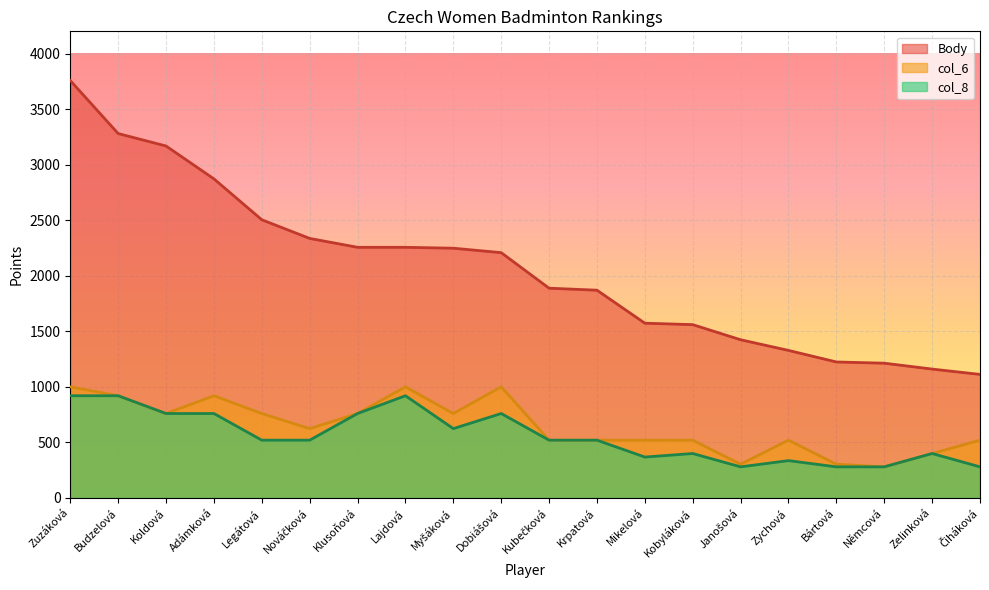

Is the value of Body at Myšáková greater than the value of col_8 at Janošová?

Yes